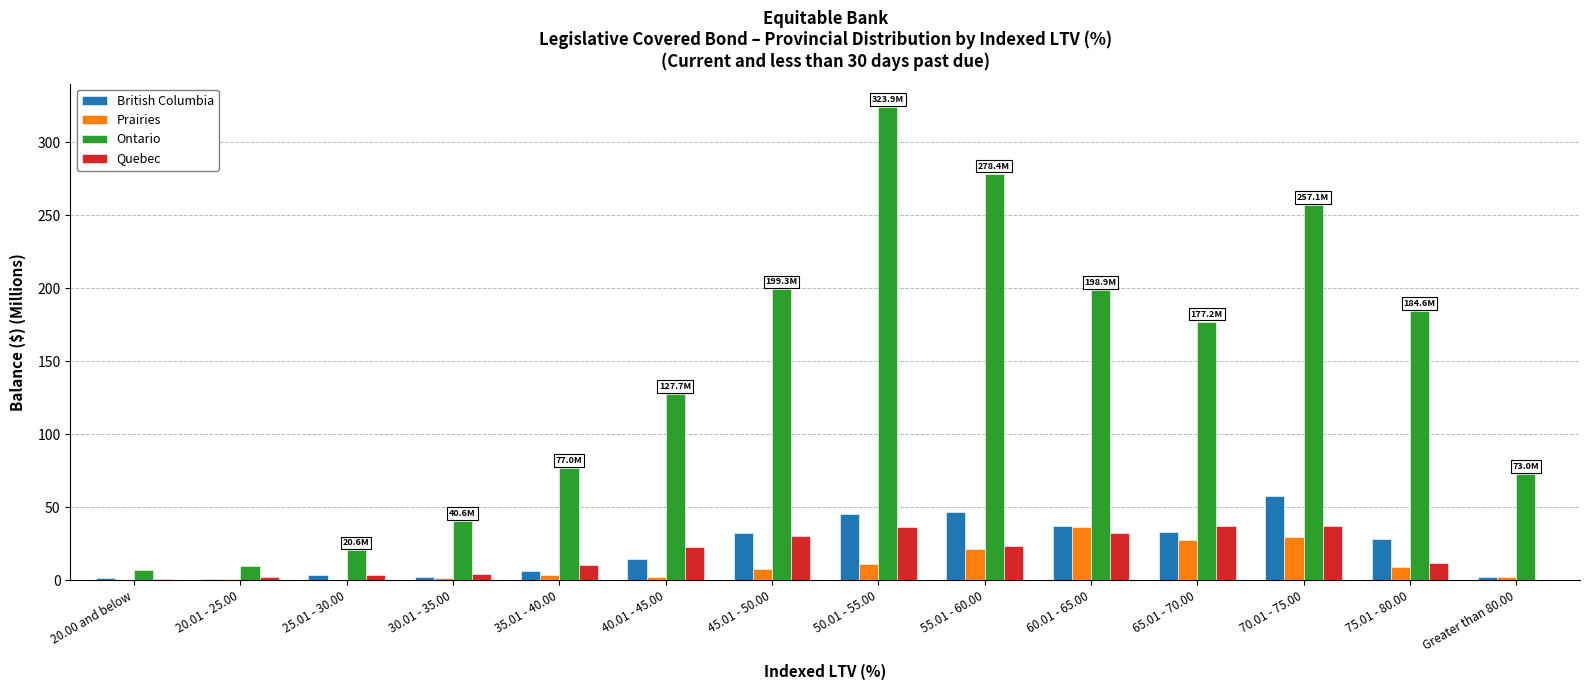

Is the value of British Columbia at Greater than 80.00 greater than the value of Quebec at 75.01 - 80.00?

No